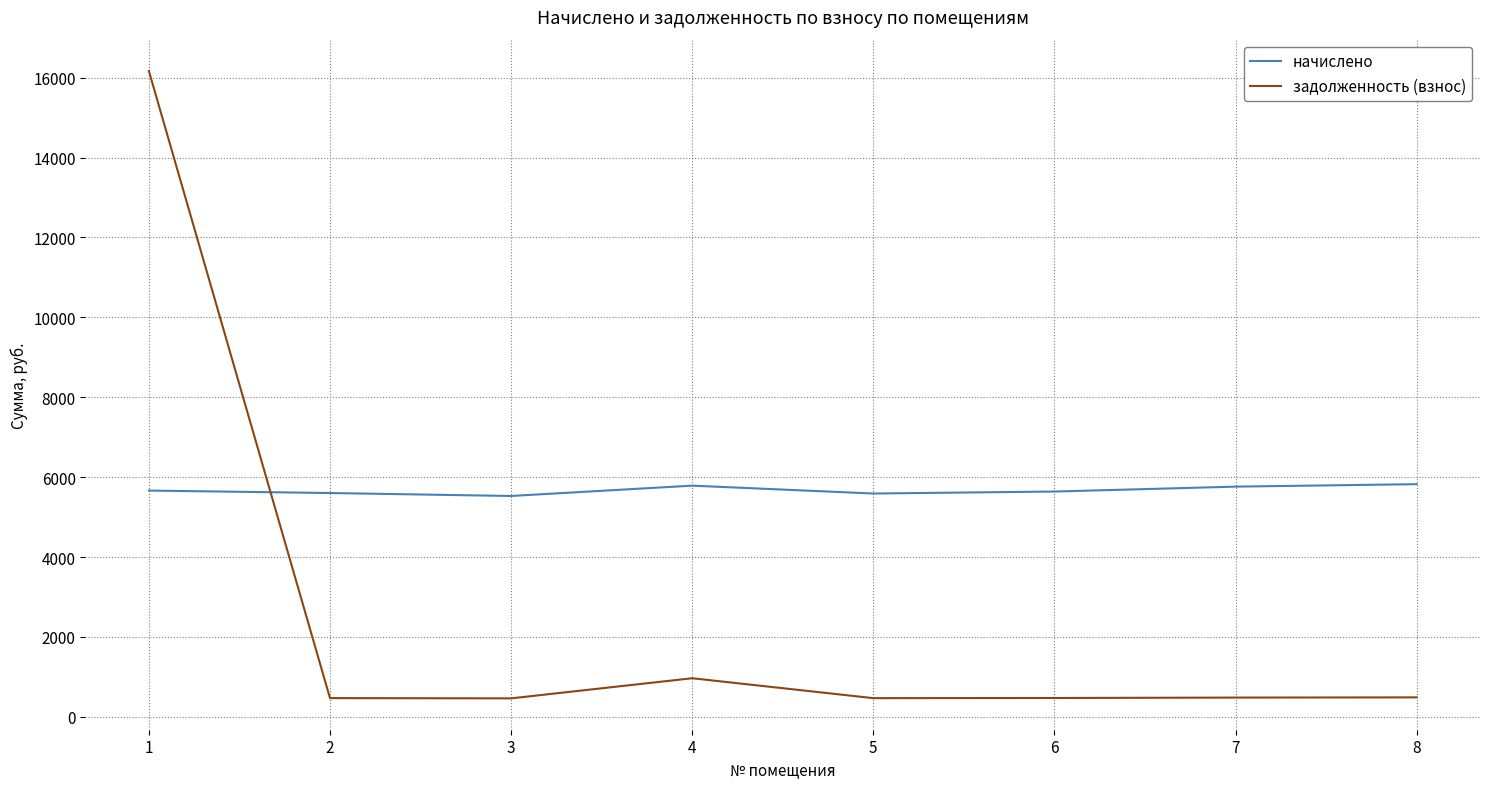

Is it true that начислено equals 5823.6 at 8?

True